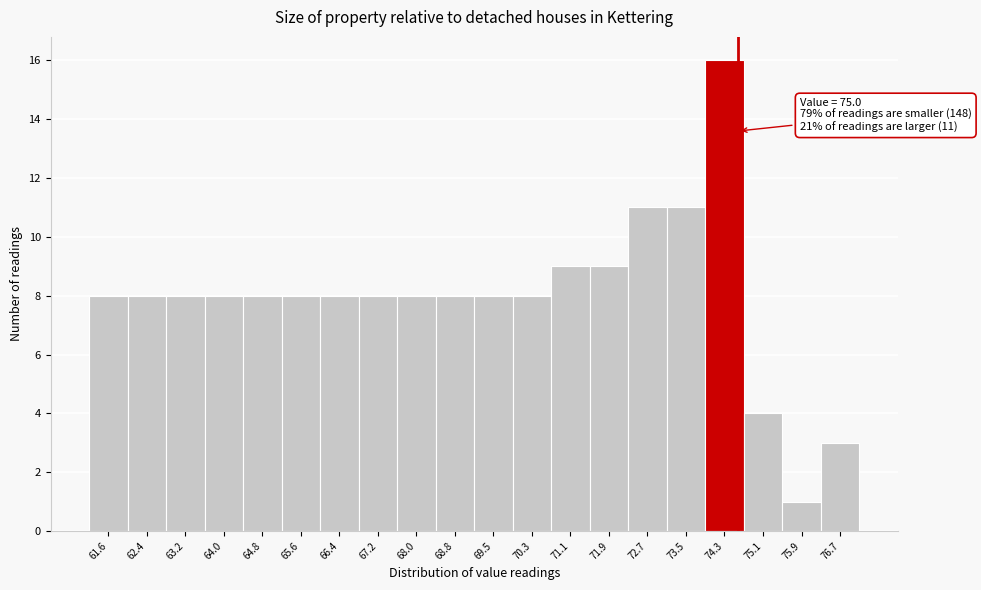

Reading left to right, extract all data points from this chart.

8	8	8	8	8	8	8	8	8	8	8	8	9	9	11	11	16	4	1	3